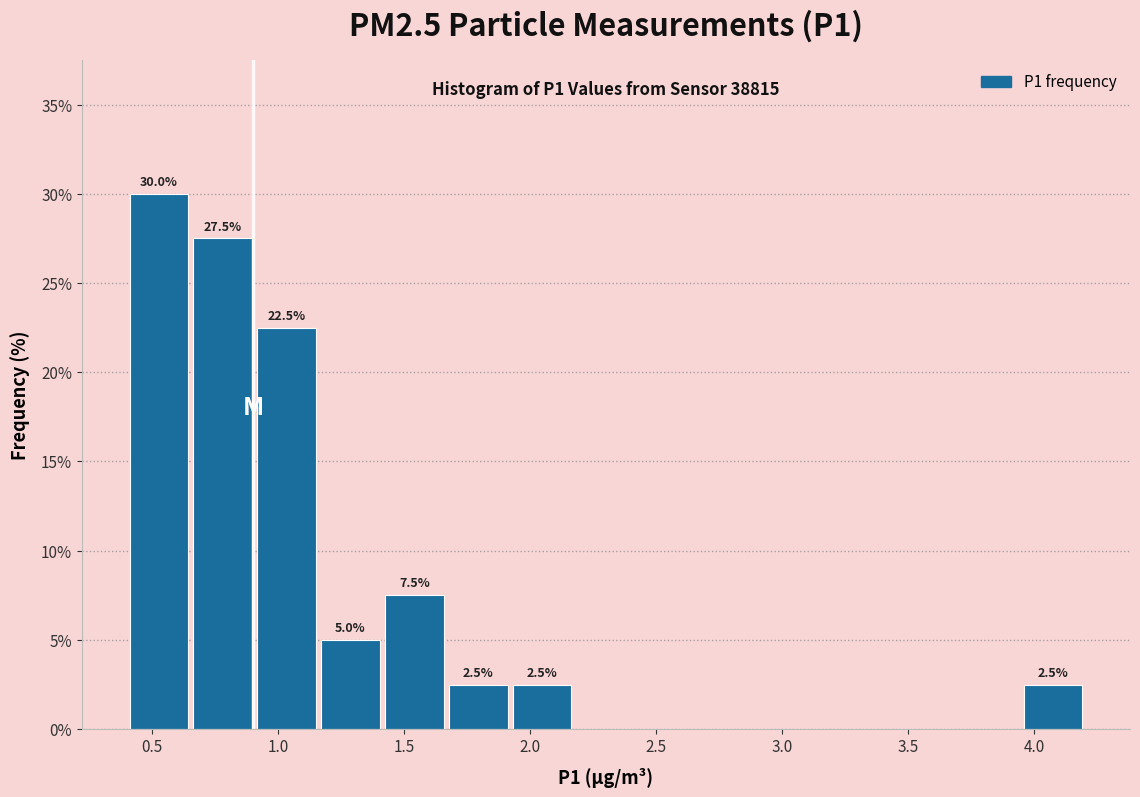

Over which range of the x-axis is the bar tallest?

0.40 to 0.65